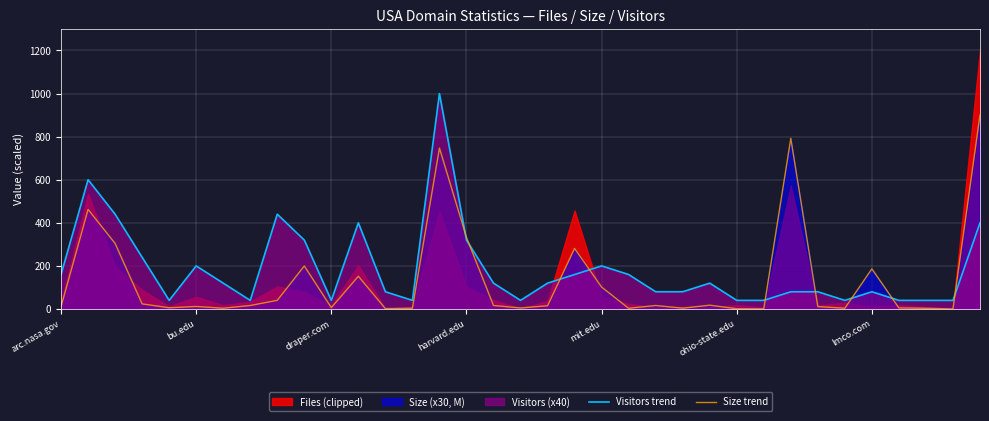

What is the minimum value for Visitors trend?

40.0